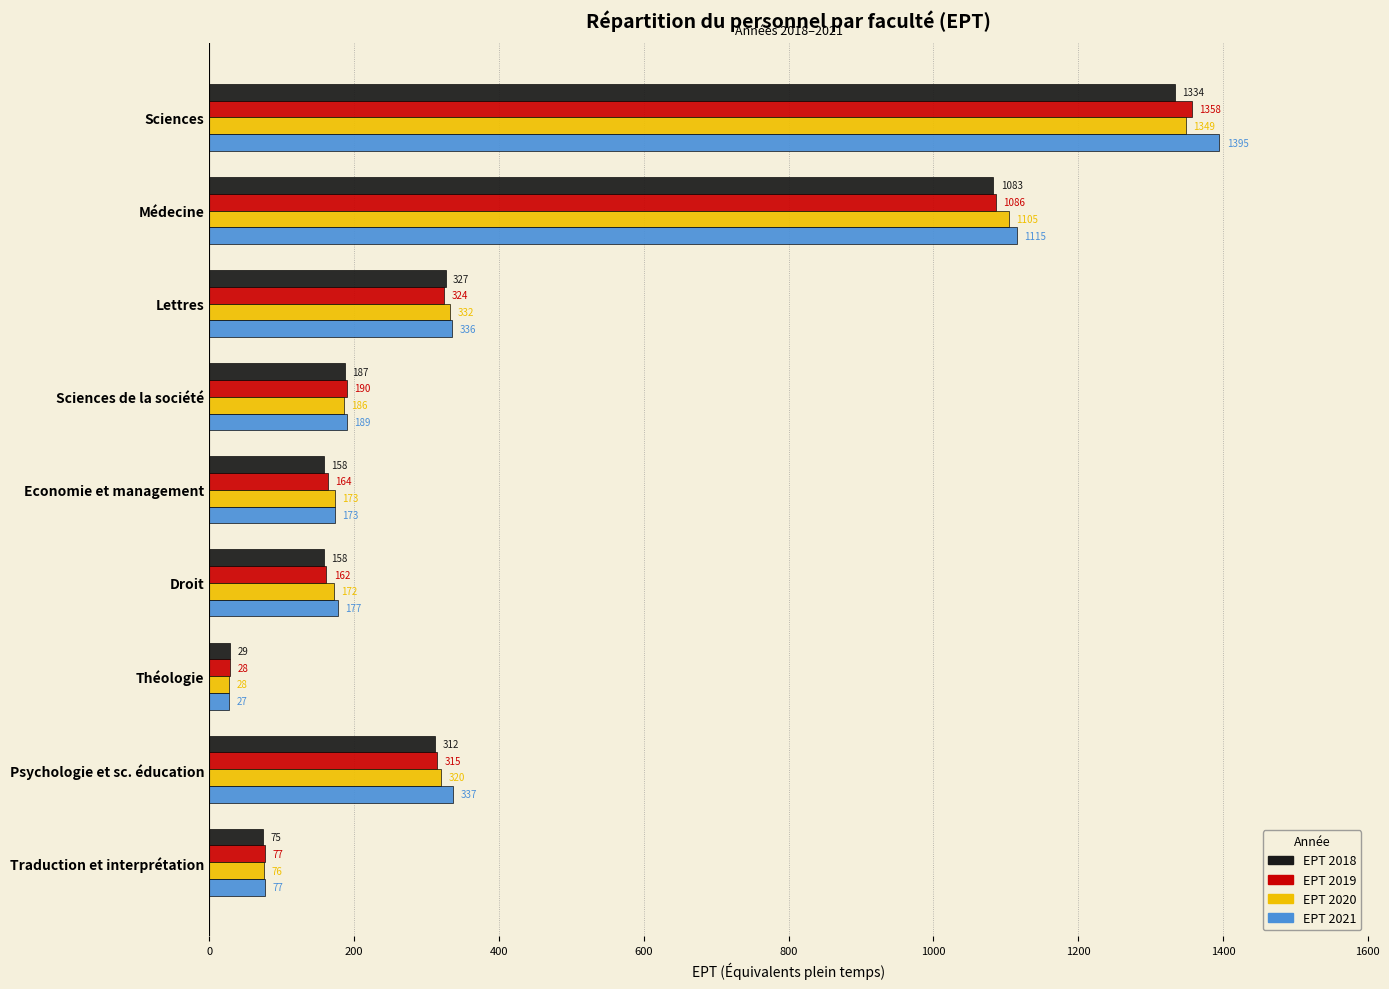

At which label is EPT 2021 closest to 711?

Psychologie et sc. éducation